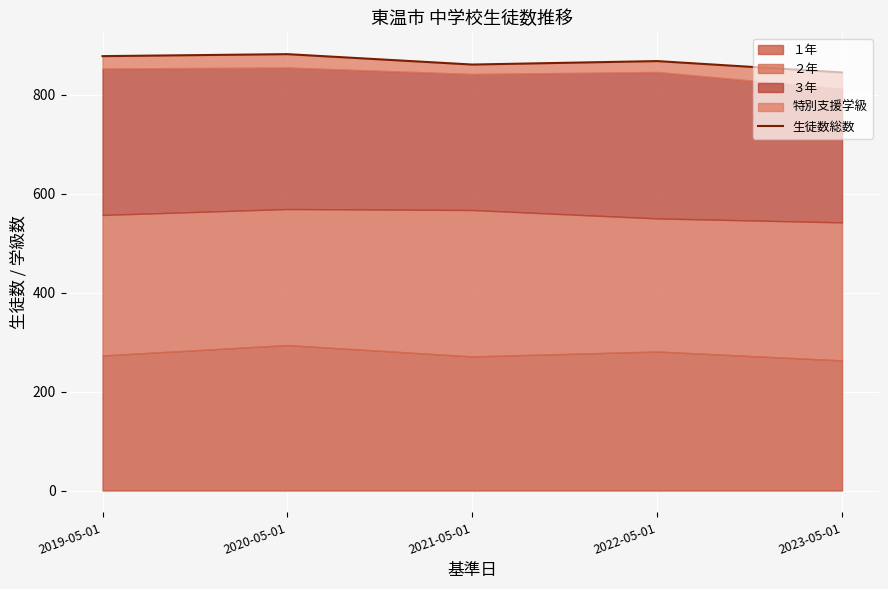

How many values are between 861 and 878?

3